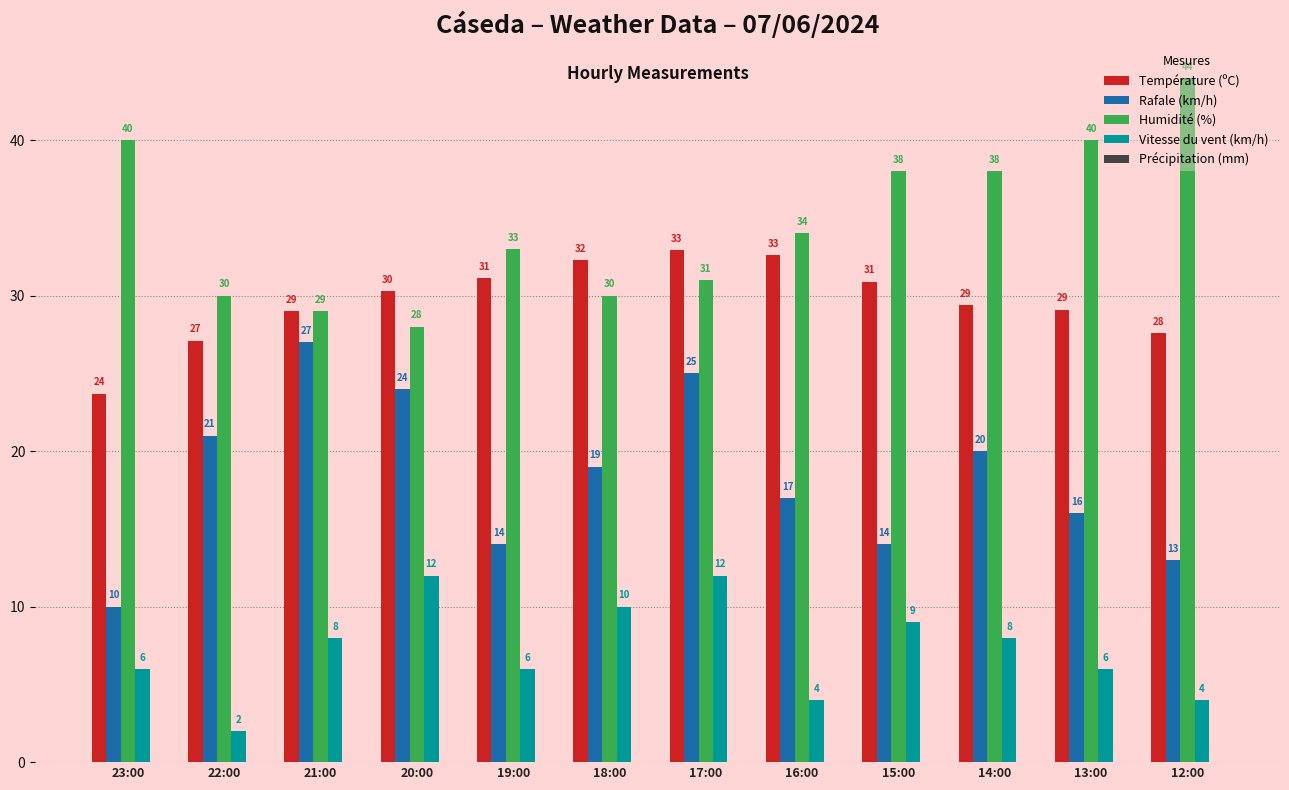

What is the difference between the maximum and minimum values in the Rafale (km/h) series?

17.0